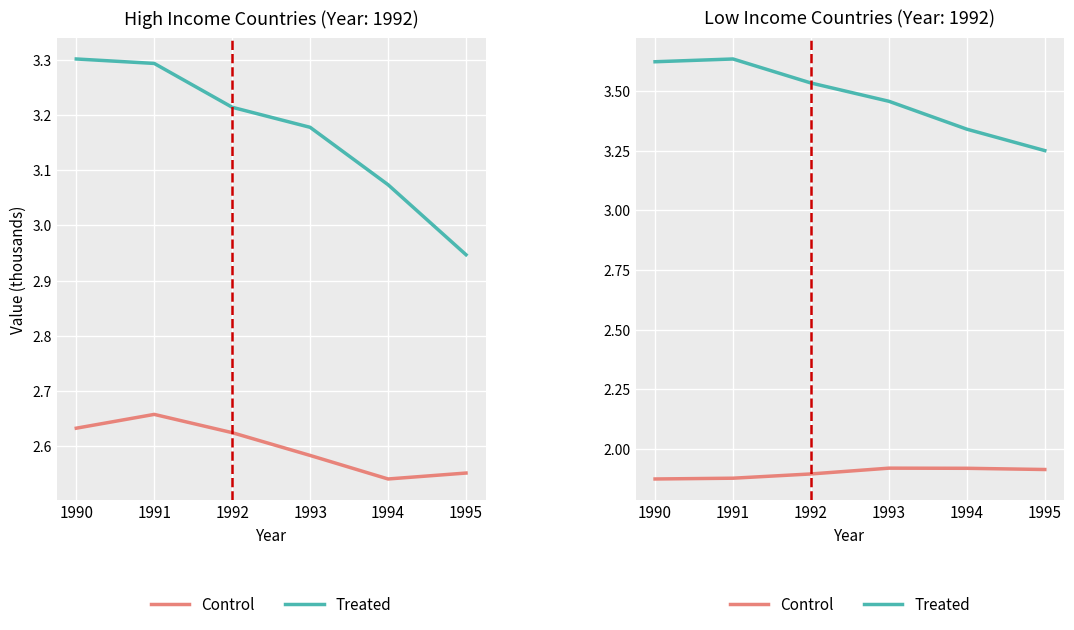

Rank the series by their average value, from highest to lowest.

Treated, Control